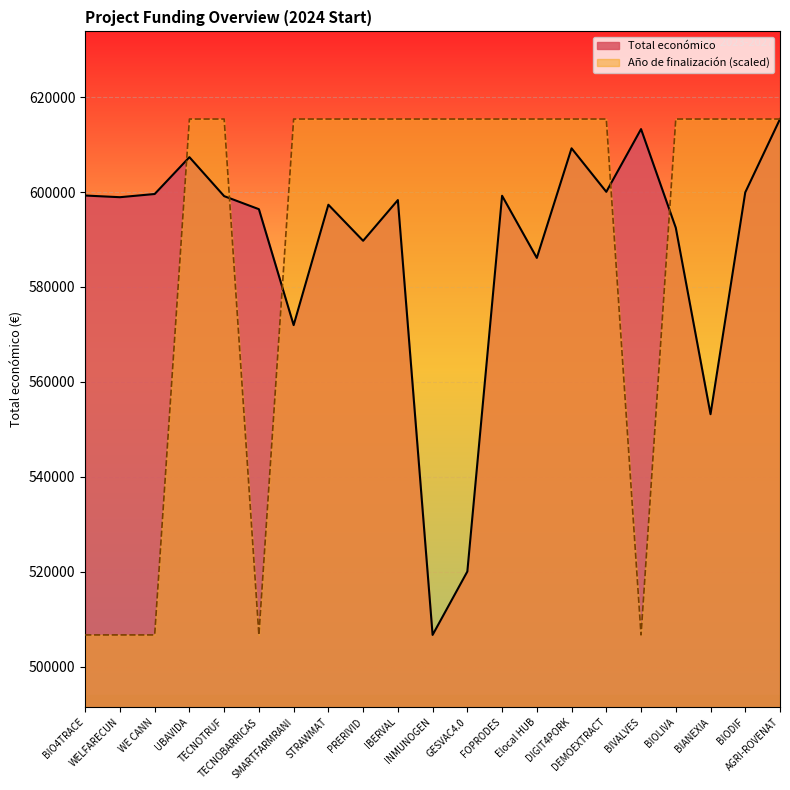

How many lines are shown in the chart?

2